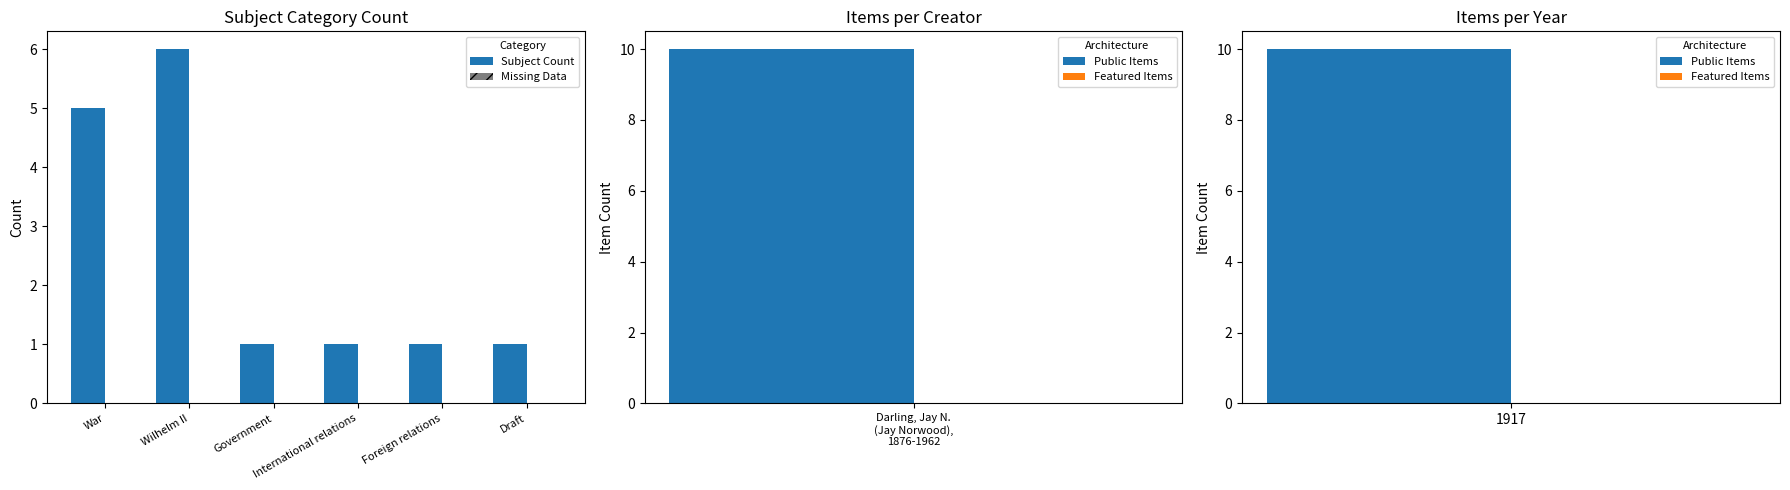

What is the difference between the maximum and minimum values in the Subject Count series?

5